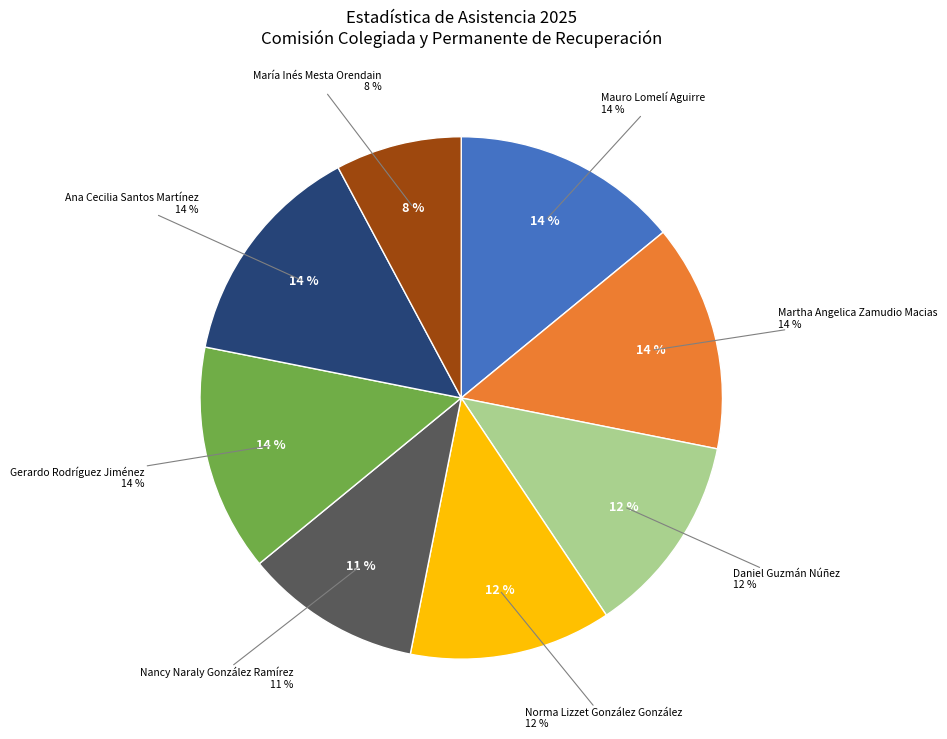

Combined, do Mauro Lomelí Aguirre and Gerardo Rodríguez Jiménez account for over 50%?

No